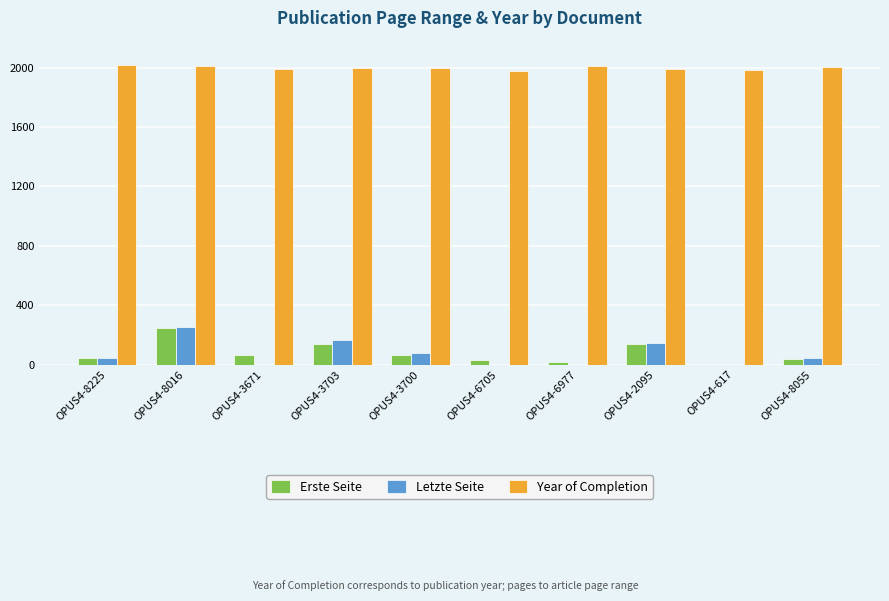

Is it true that Year of Completion equals 3292 at OPUS4-8225?

False